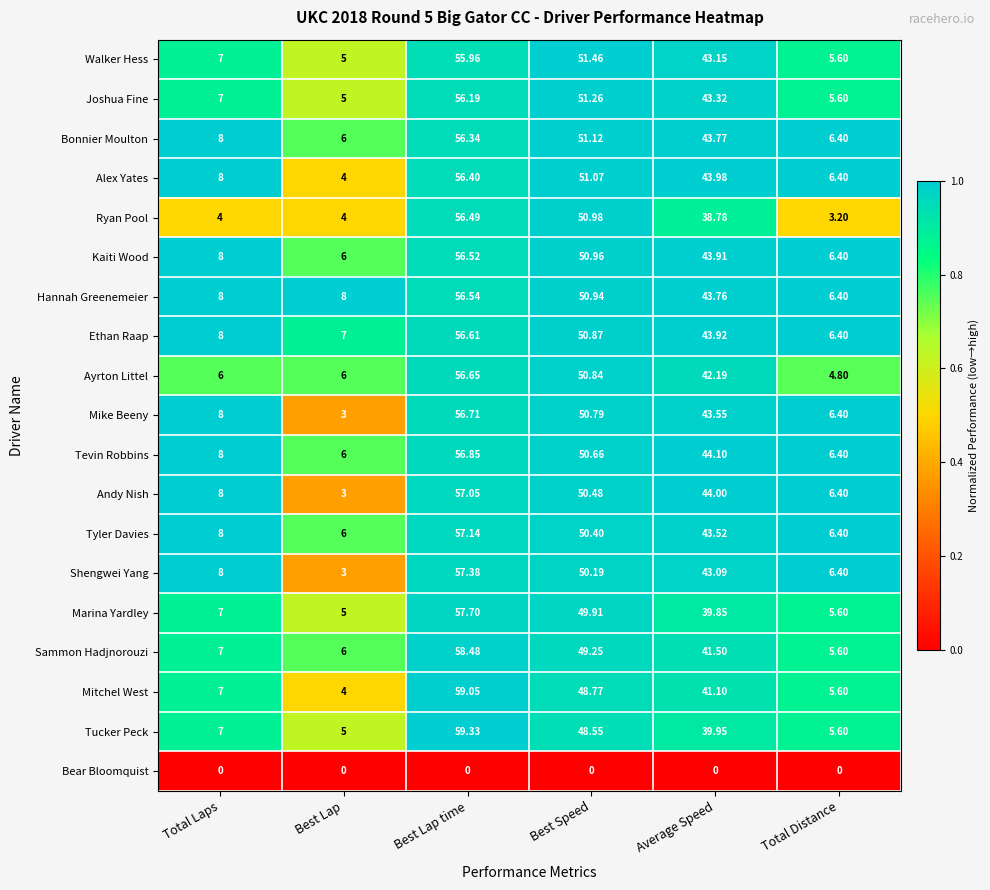

At which label is Tyler Davies closest to 31?

Average Speed